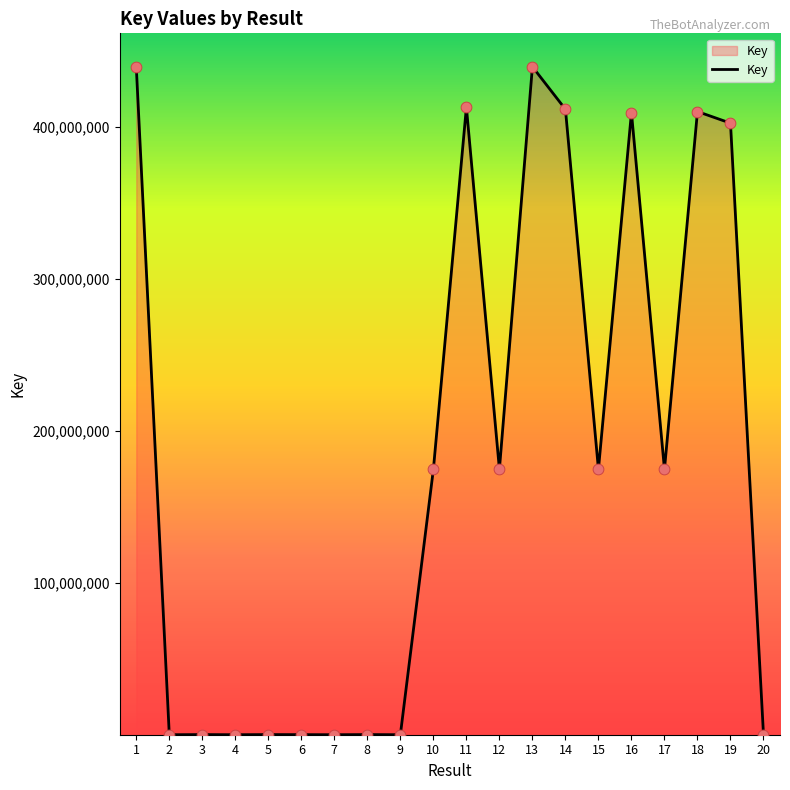

What is the maximum value shown in the chart?

439640328